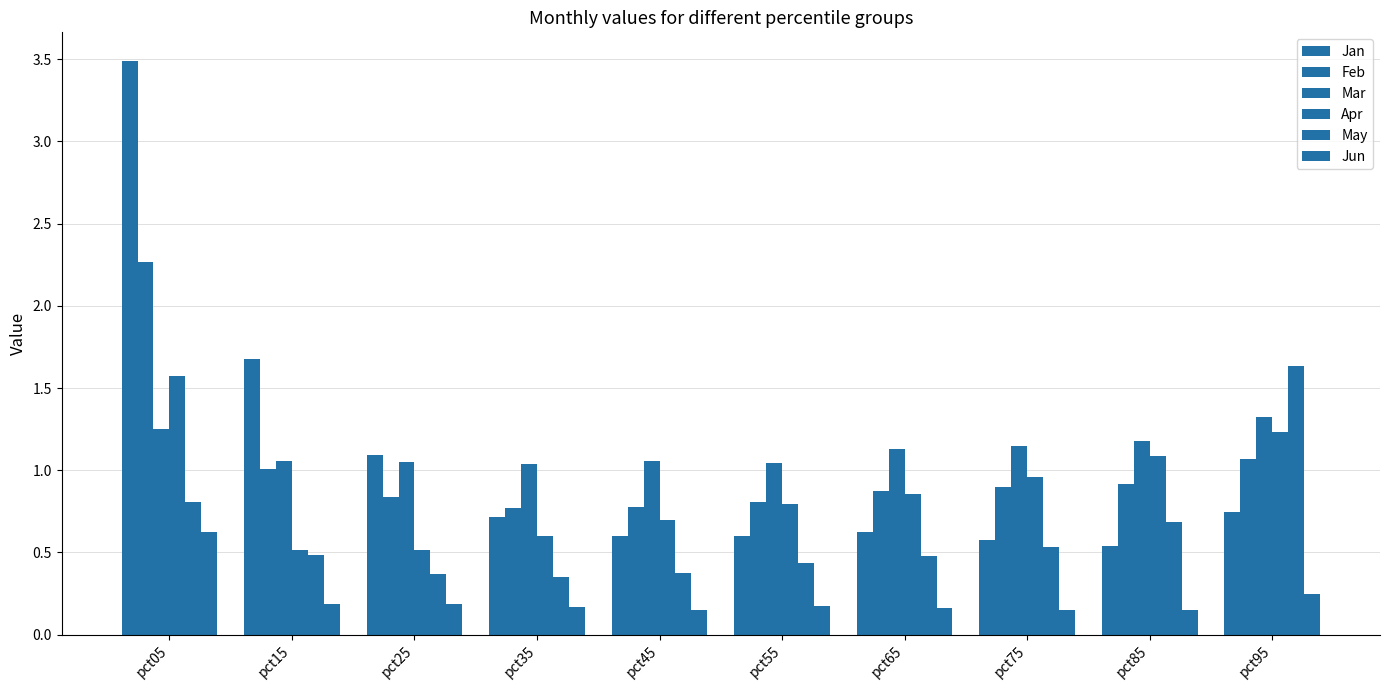

How many categories are shown in the chart?

10